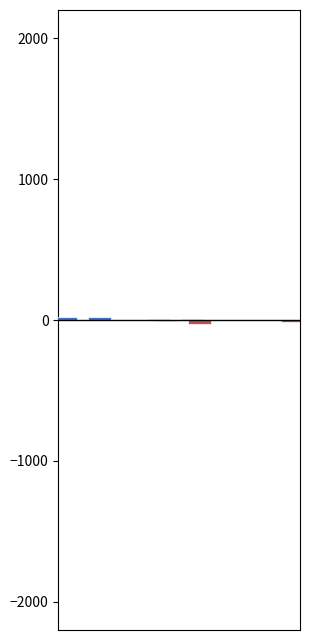

At which label does 2017-12-31 reach its minimum?

Fixed charge coverage